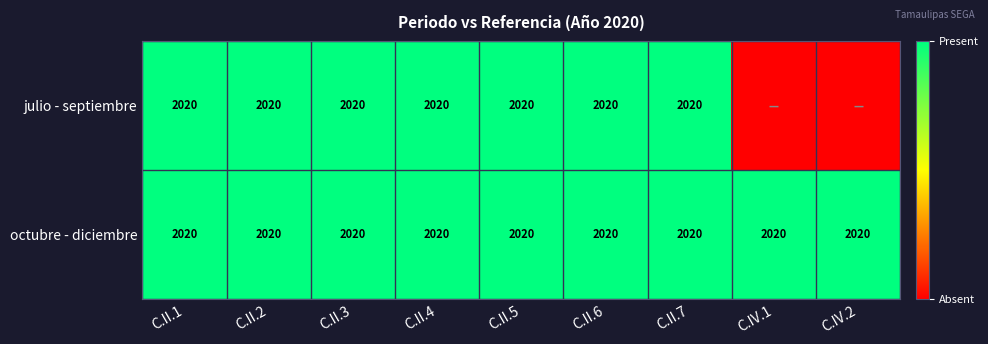

How many series are shown in this chart?

2